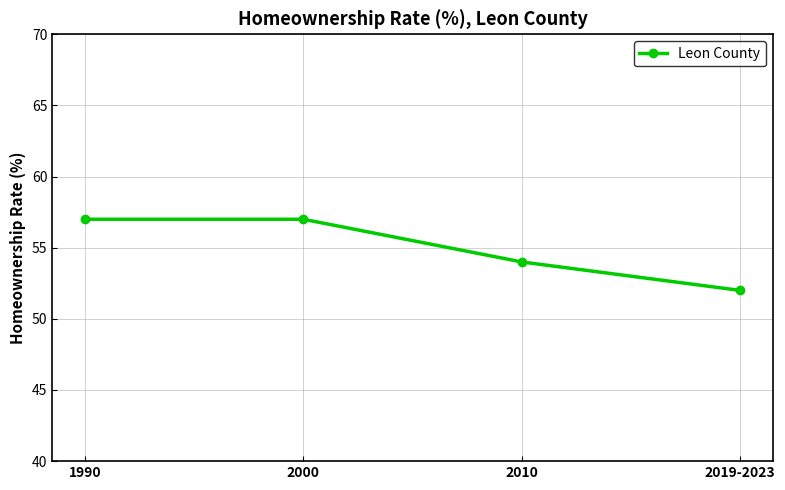

True or false: the data shows 85 at 2000.

False